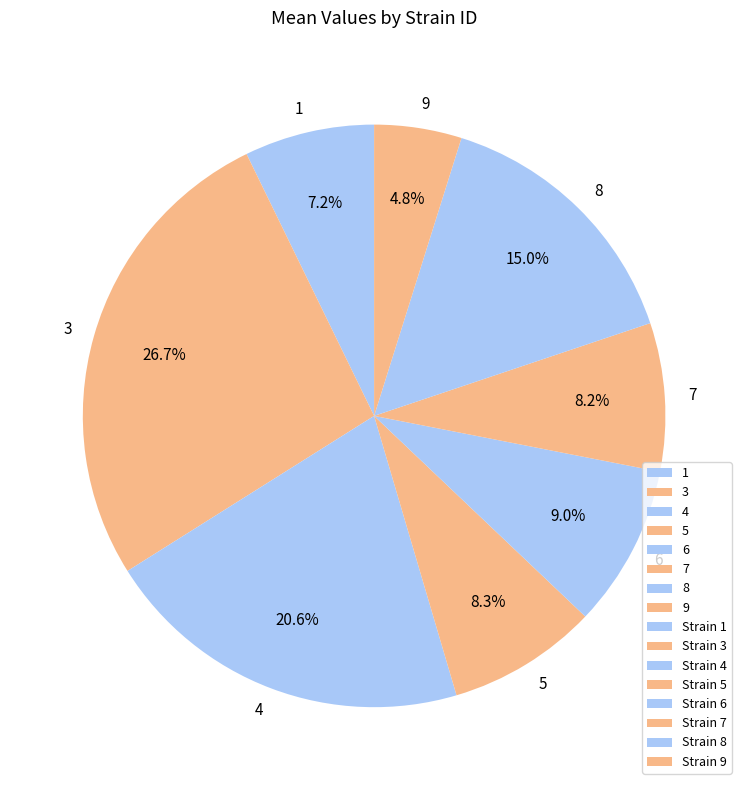

Count the number of slices in the pie.

8